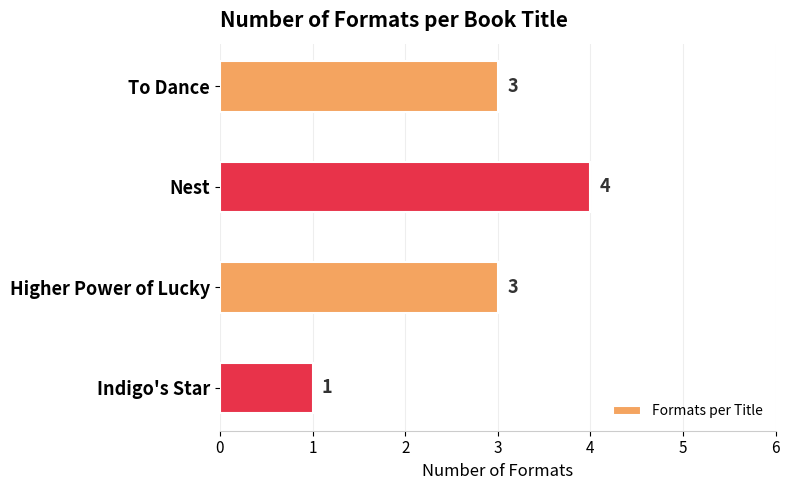

Does the chart contain any negative values?

No